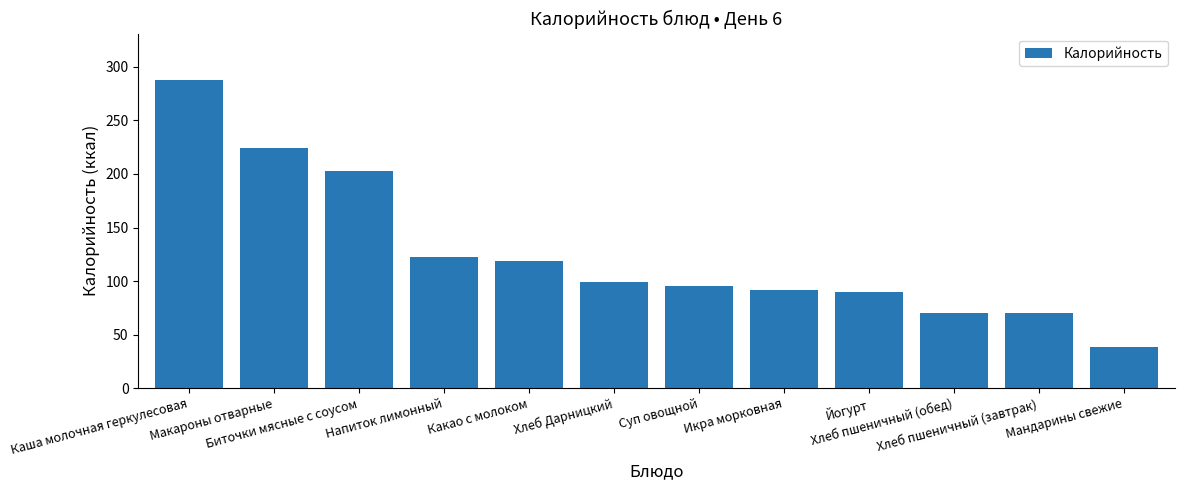

What is the smallest value displayed?

38.0